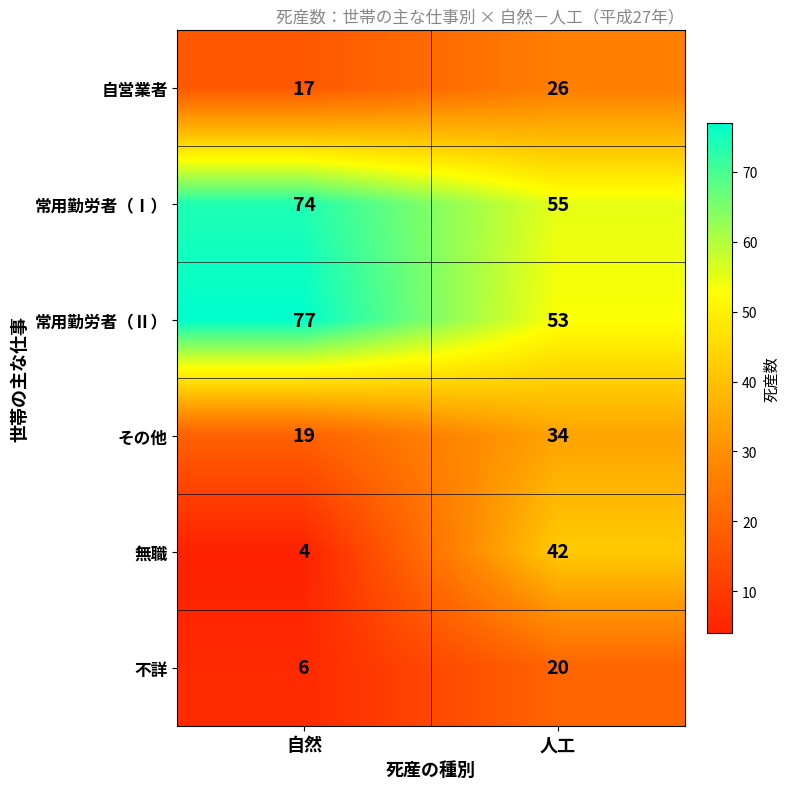

Rank the series at 自然 from lowest to highest value.

無職, 不詳, 自営業者, その他, 常用勤労者（Ⅰ）, 常用勤労者（Ⅱ）